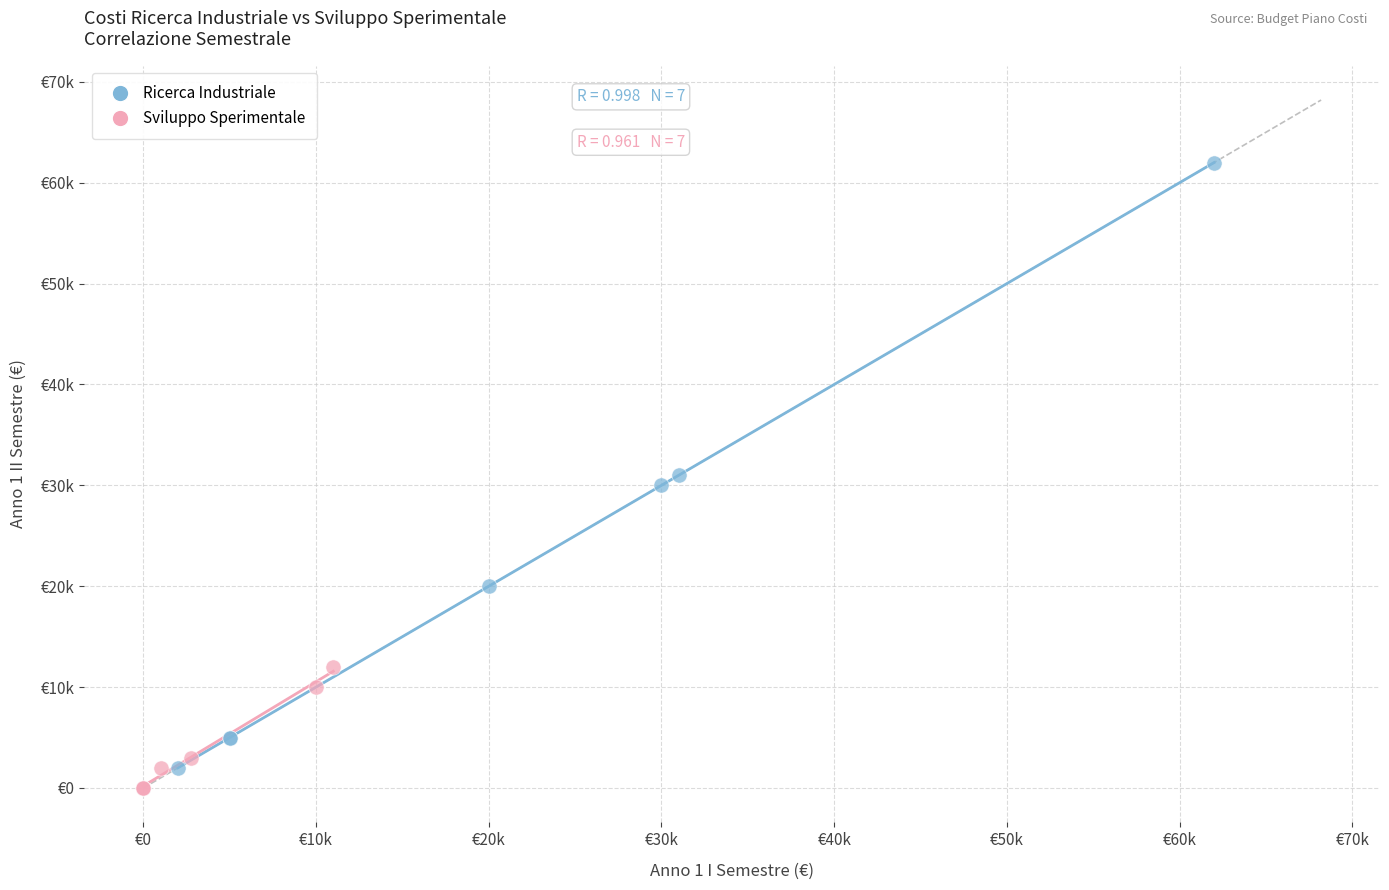

Which series reaches the minimum Y coordinate?

Sviluppo Sperimentale